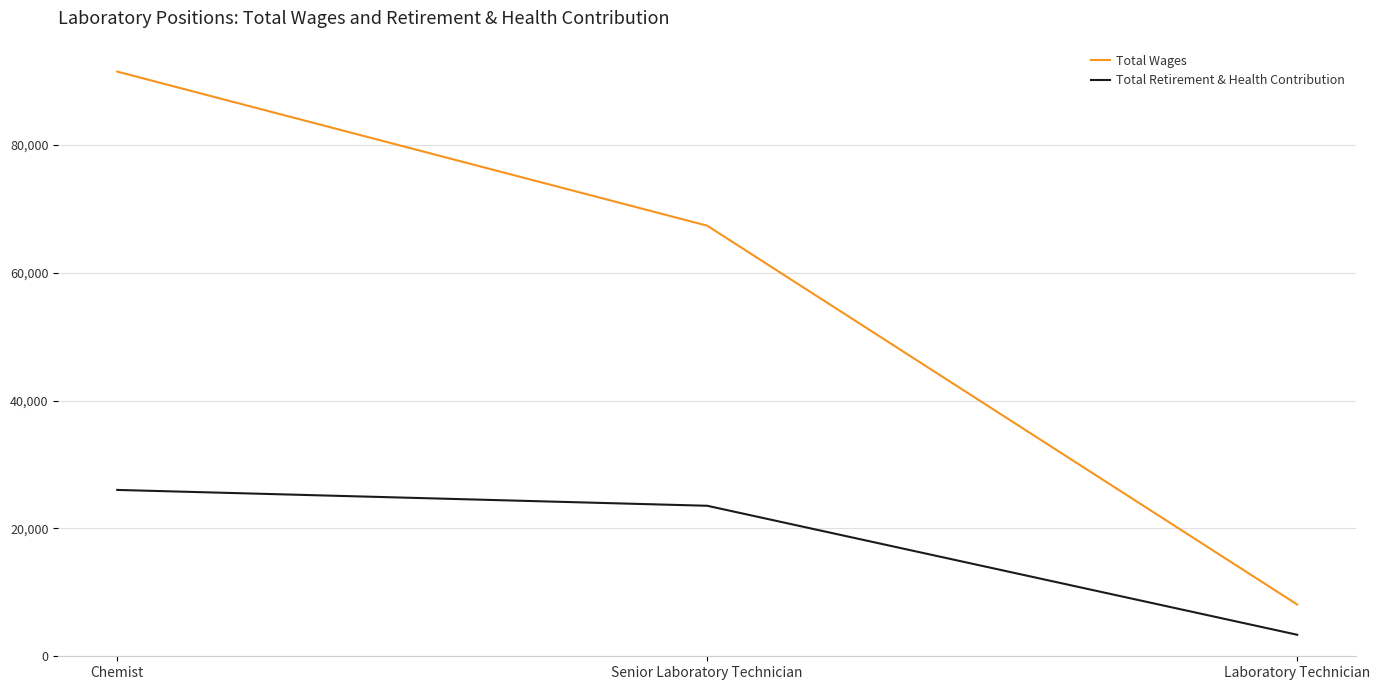

Which series has the widest spread of values?

Total Wages